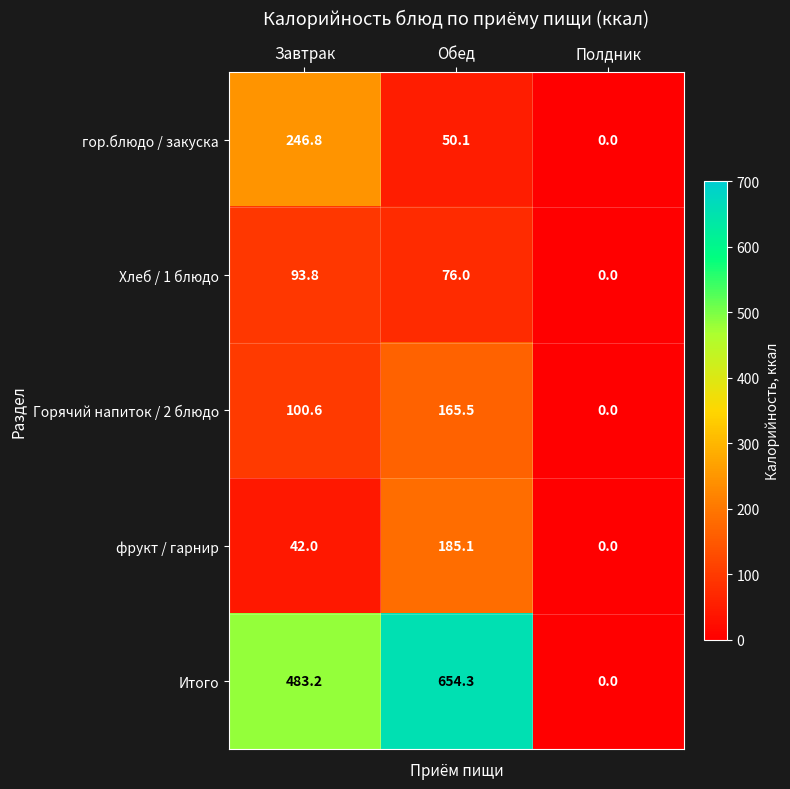

The value of фрукт / гарнир at Полдник is 0.0. True or false?

True